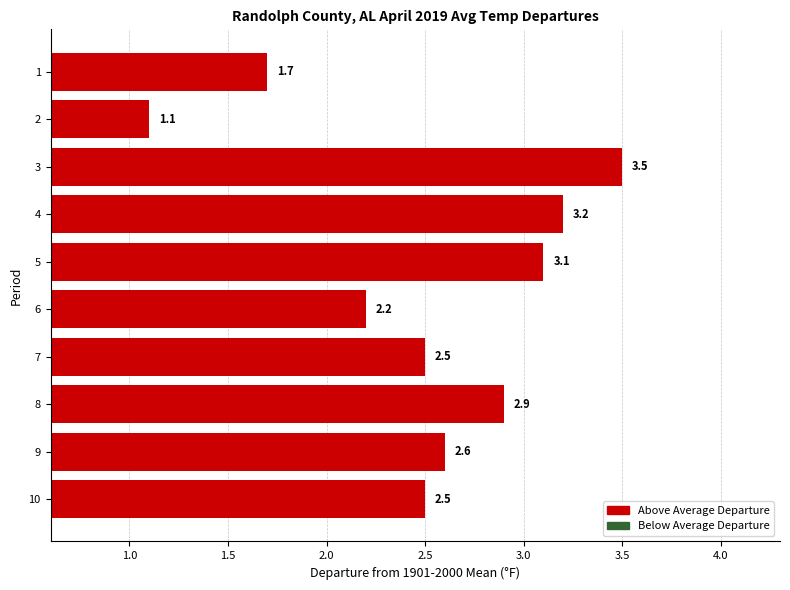

Are the bars grouped side by side (vs. stacked)?

No